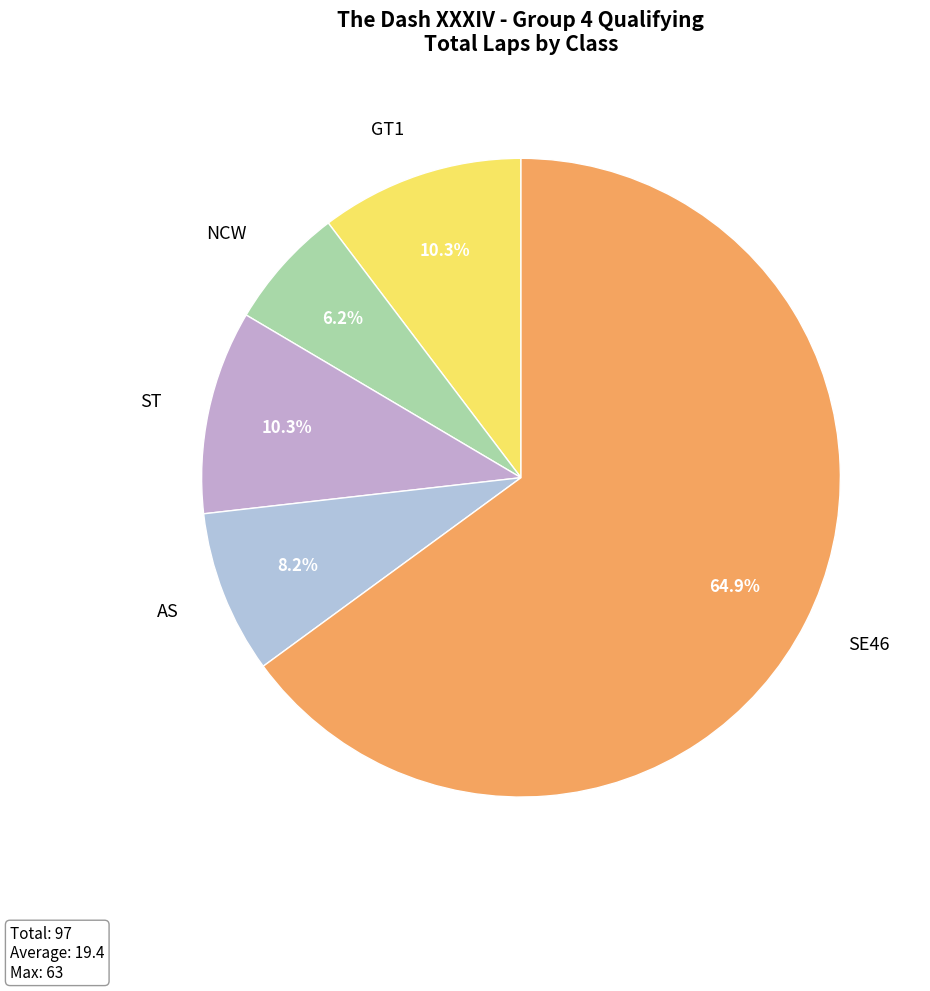

Which category has the biggest portion of the pie?

SE46